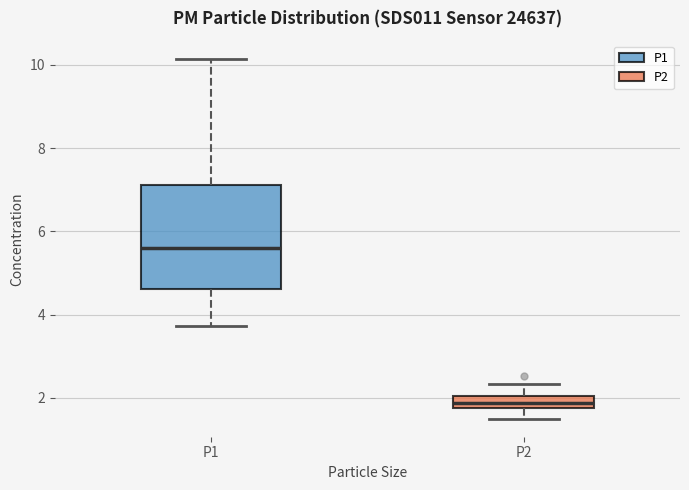

Which box's median line is the highest?

P1